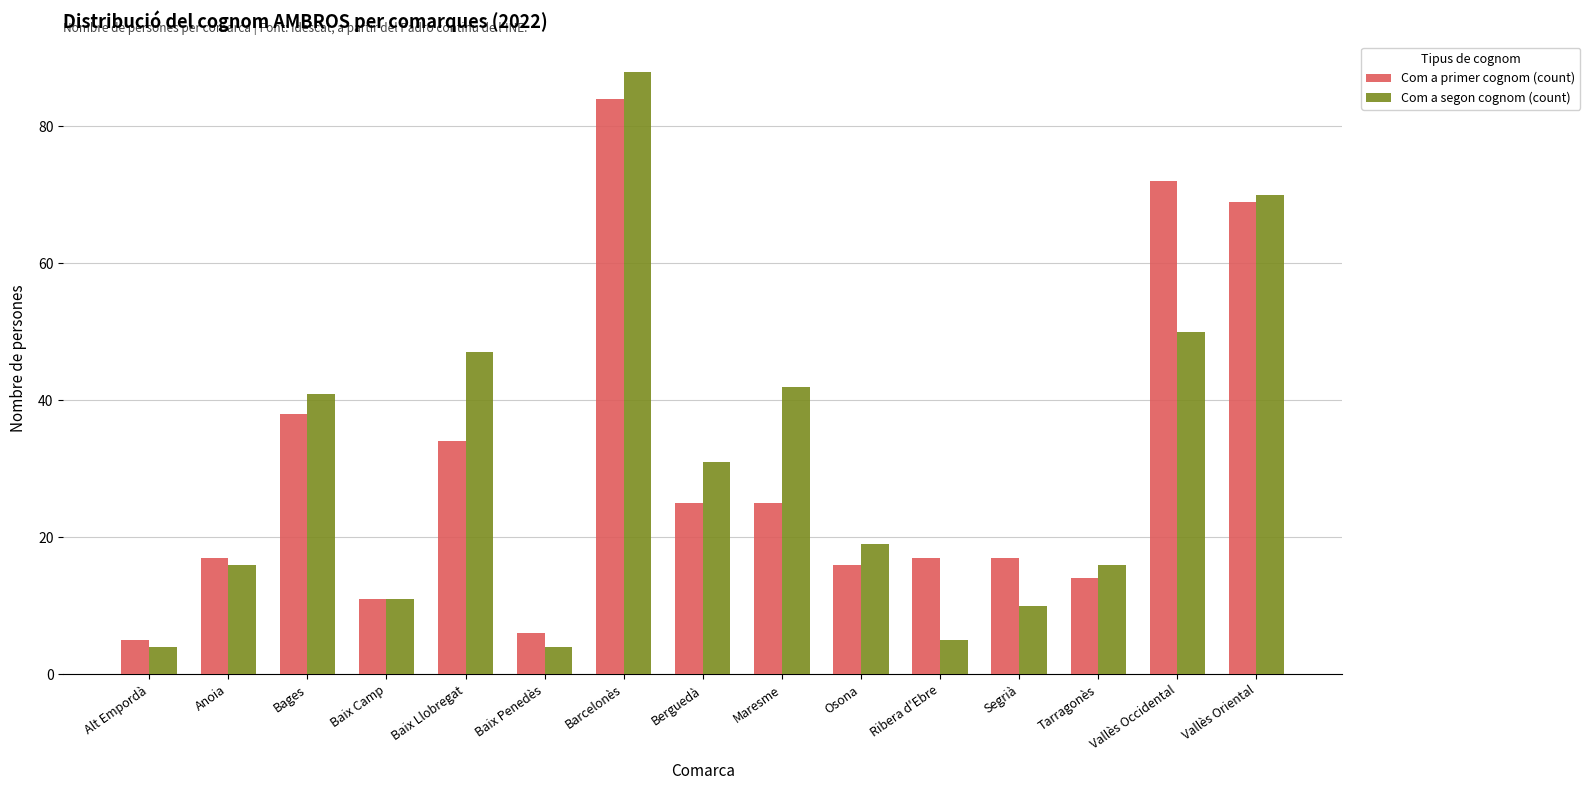

At how many categories does at least one series exceed 8?

13